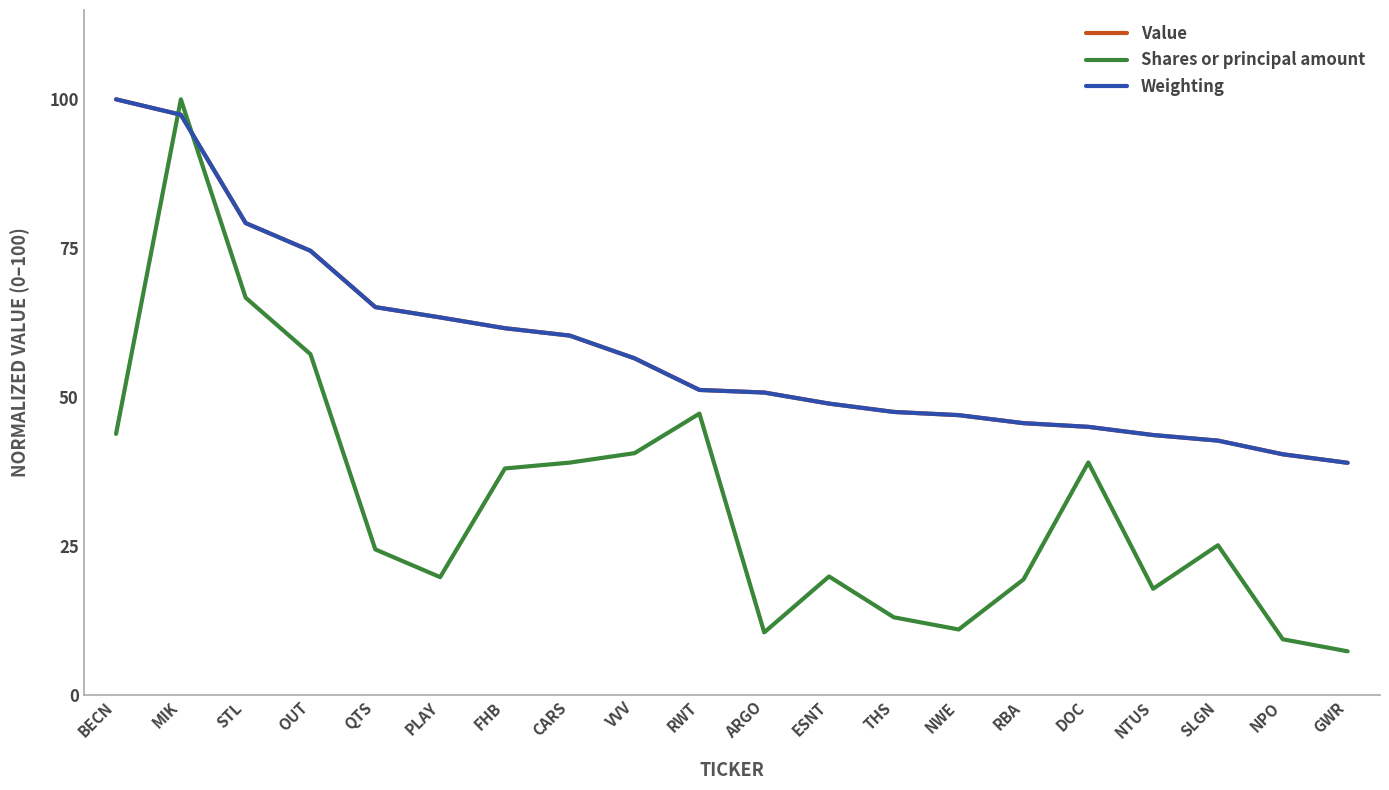

How many times do Weighting and Shares or principal amount cross each other?

2